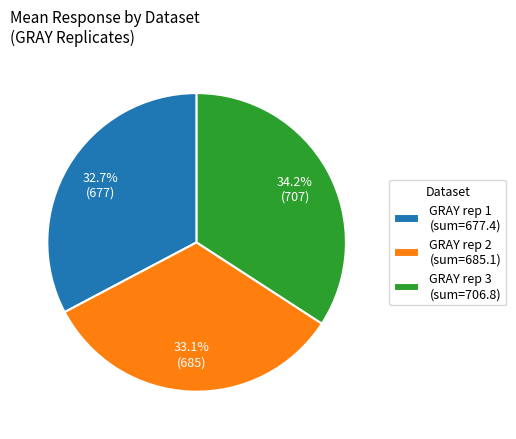

Is there any slice that represents more than half of the pie?

No